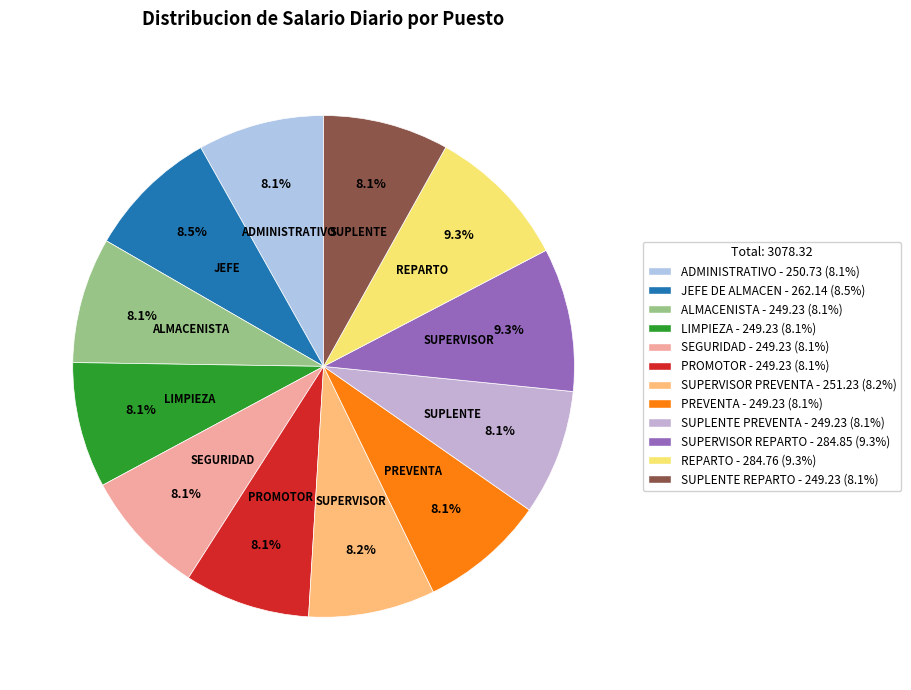

What percentage is the ADMINISTRATIVO slice, to the nearest percent?

8%